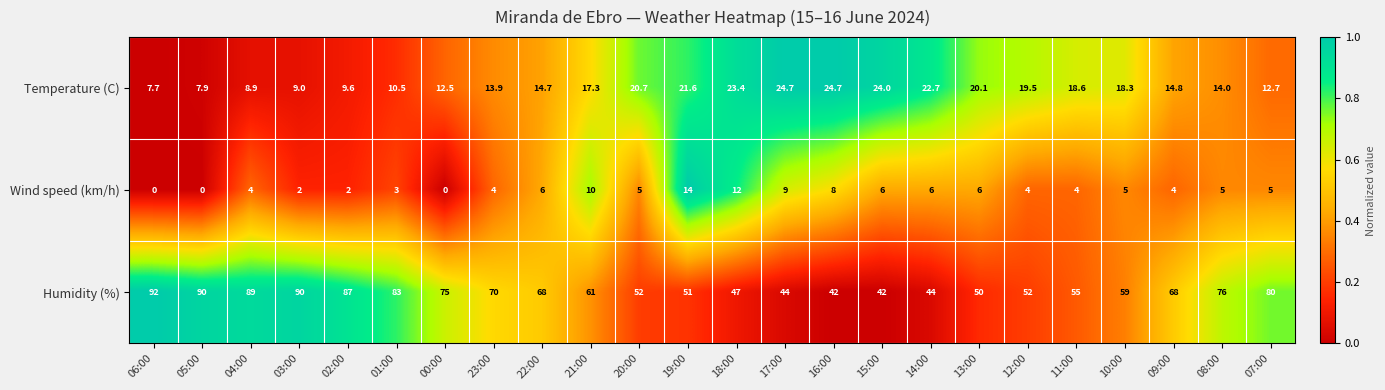

True or false: Humidity (%) has a value of 80.1 at 21:00.

False